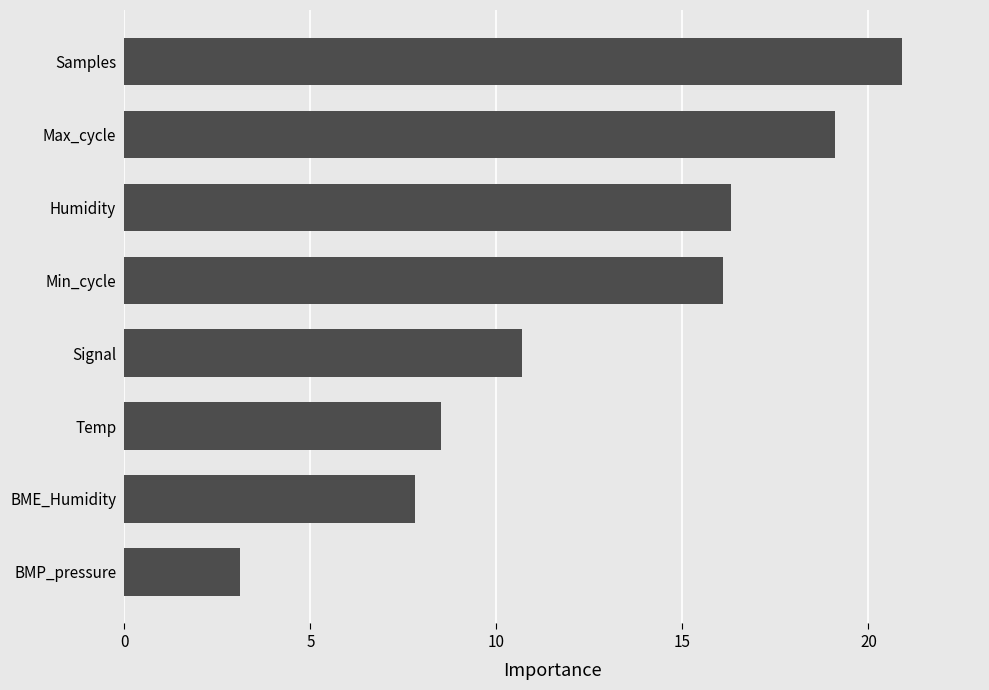

True or false: the data shows 7.2 at Signal.

False